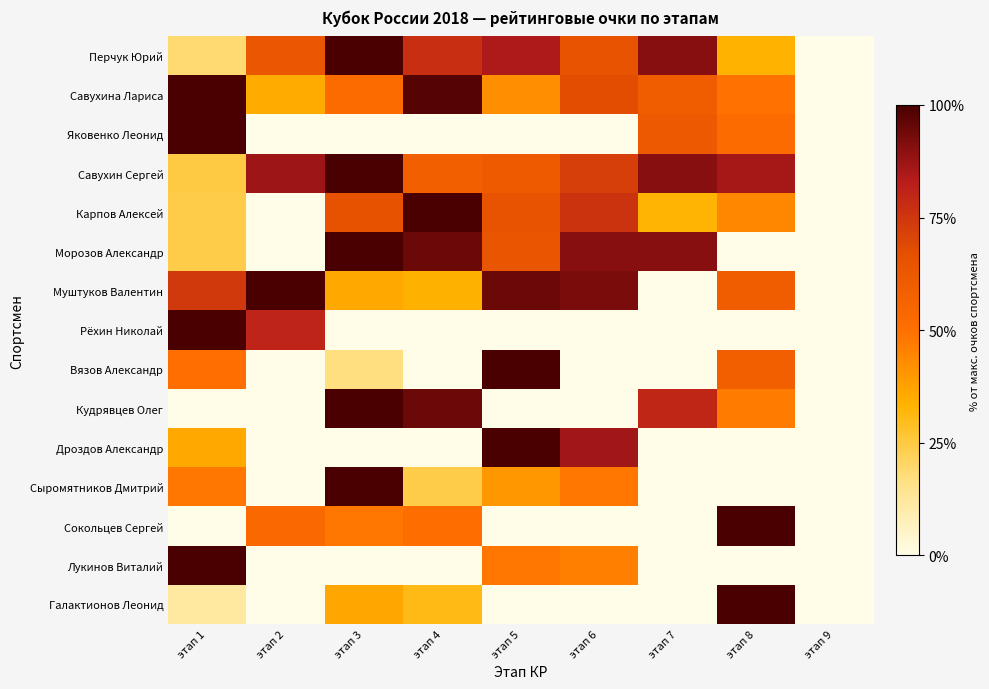

List the series in order of their peak value, highest first.

Перчук Юрий, Савухина Лариса, Яковенко Леонид, Савухин Сергей, Карпов Алексей, Морозов Александр, Муштуков Валентин, Рёхин Николай, Вязов Александр, Кудрявцев Олег, Дроздов Александр, Сыромятников Дмитрий, Сокольцев Сергей, Лукинов Виталий, Галактионов Леонид